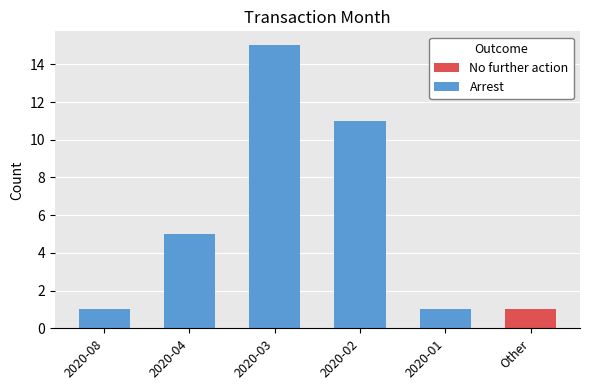

How many distinct data groups are displayed?

2